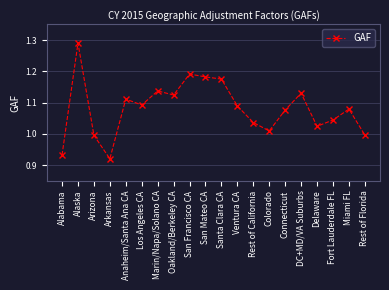

The chart shows a value of 2.0 at San Francisco CA. True or false?

False